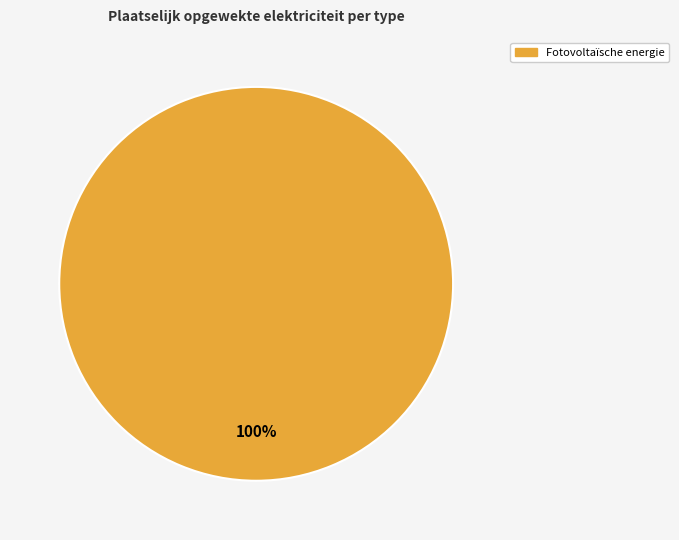

Is there a majority slice in this chart?

Yes